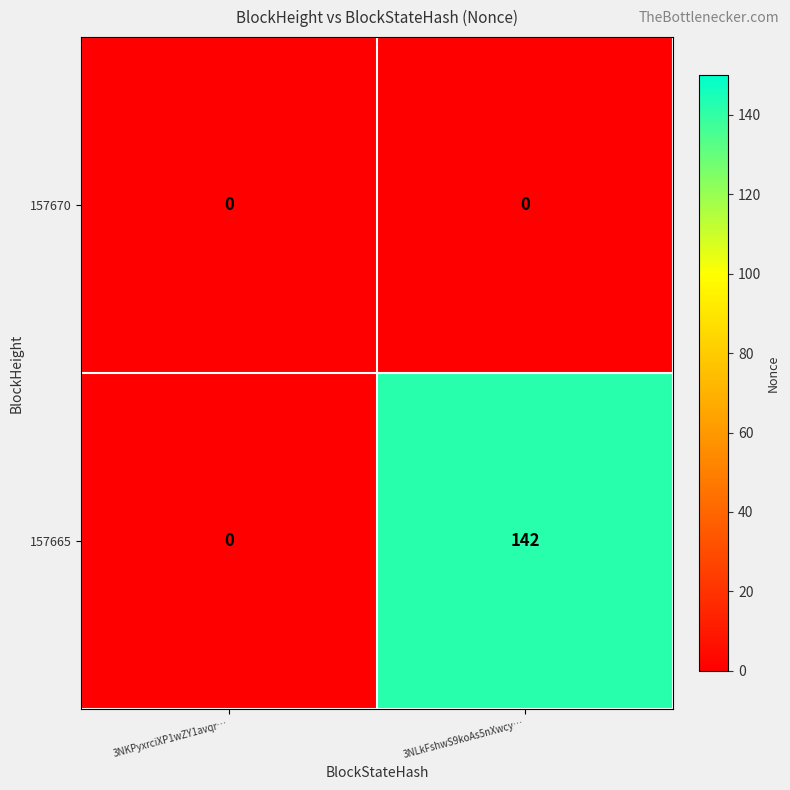

What is the greatest value displayed?

142